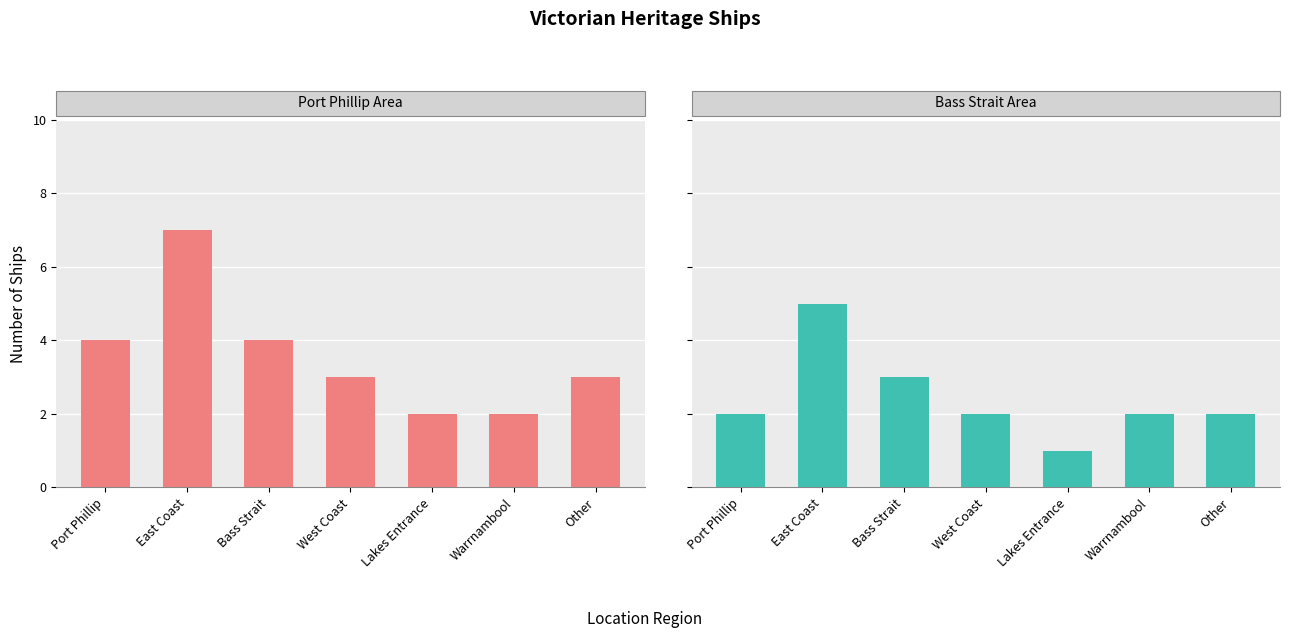

What is the label of the 7th bar from the left?

Other